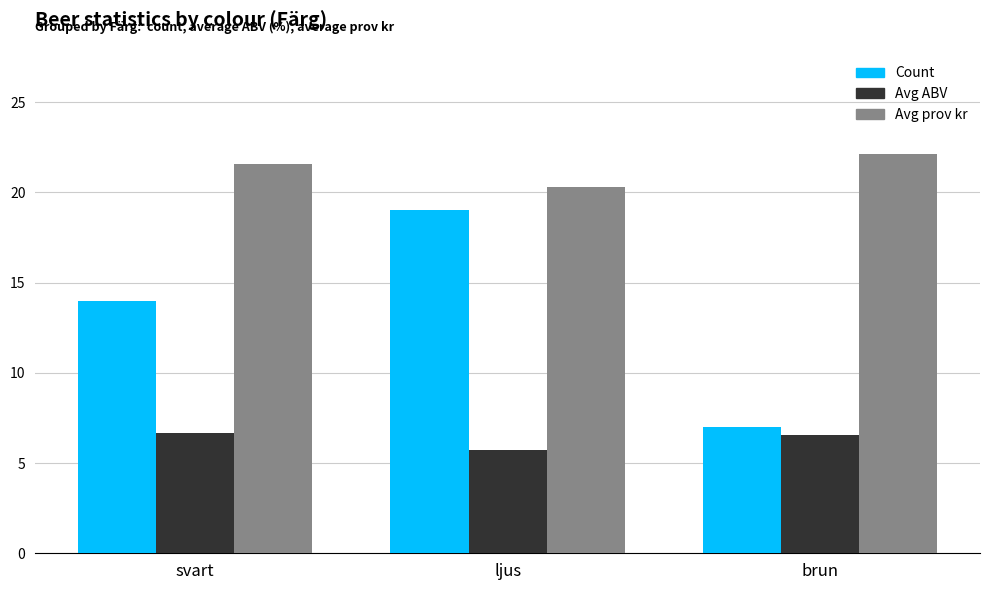

What is the difference between the maximum and second lowest values in the Avg ABV series?

0.1